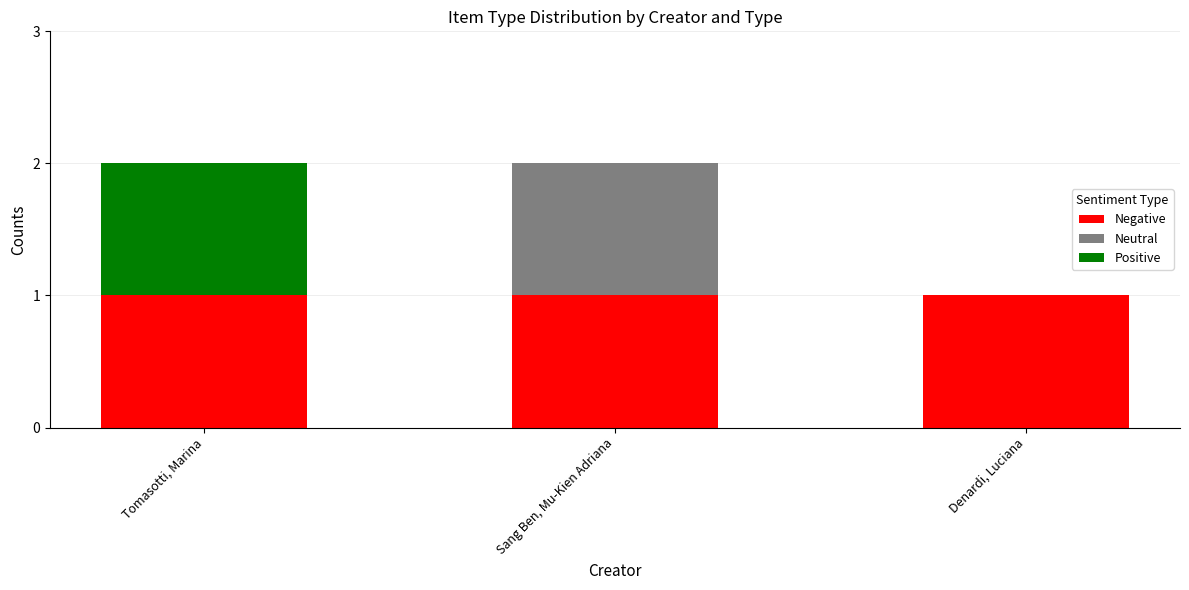

How many distinct data groups are displayed?

3